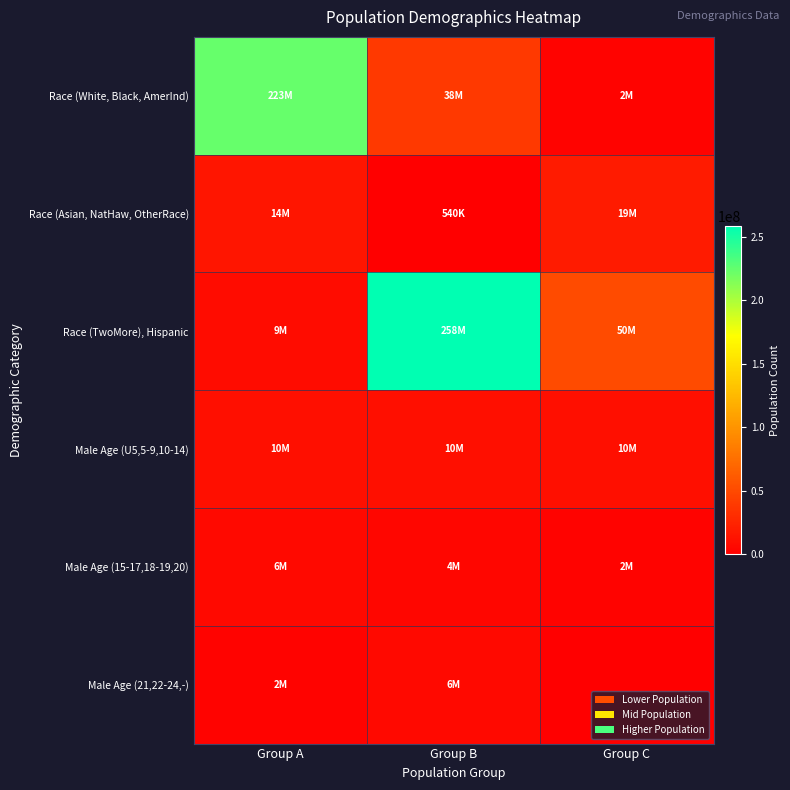

Reading left to right, transcribe all the data shown in this chart.

Race (White, Black, AmerInd): Group A=223553265	Group B=38929319	Group C=2932248
Race (Asian, NatHaw, OtherRace): Group A=14674252	Group B=540013	Group C=19107368
Race (TwoMore), Hispanic: Group A=9009073	Group B=258267944	Group C=50477594
Male Age (U5,5-9,10-14): Group A=10319427	Group B=10389638	Group C=10579862
Male Age (15-17,18-19,20): Group A=6656209	Group B=4647457	Group C=2308319
Male Age (21,22-24,-): Group A=2223198	Group B=6482659	Group C=0